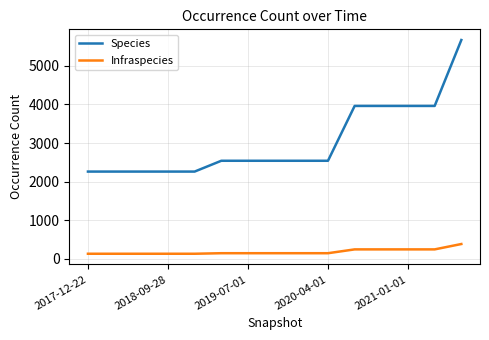

What is the highest value of the Species series?

5669